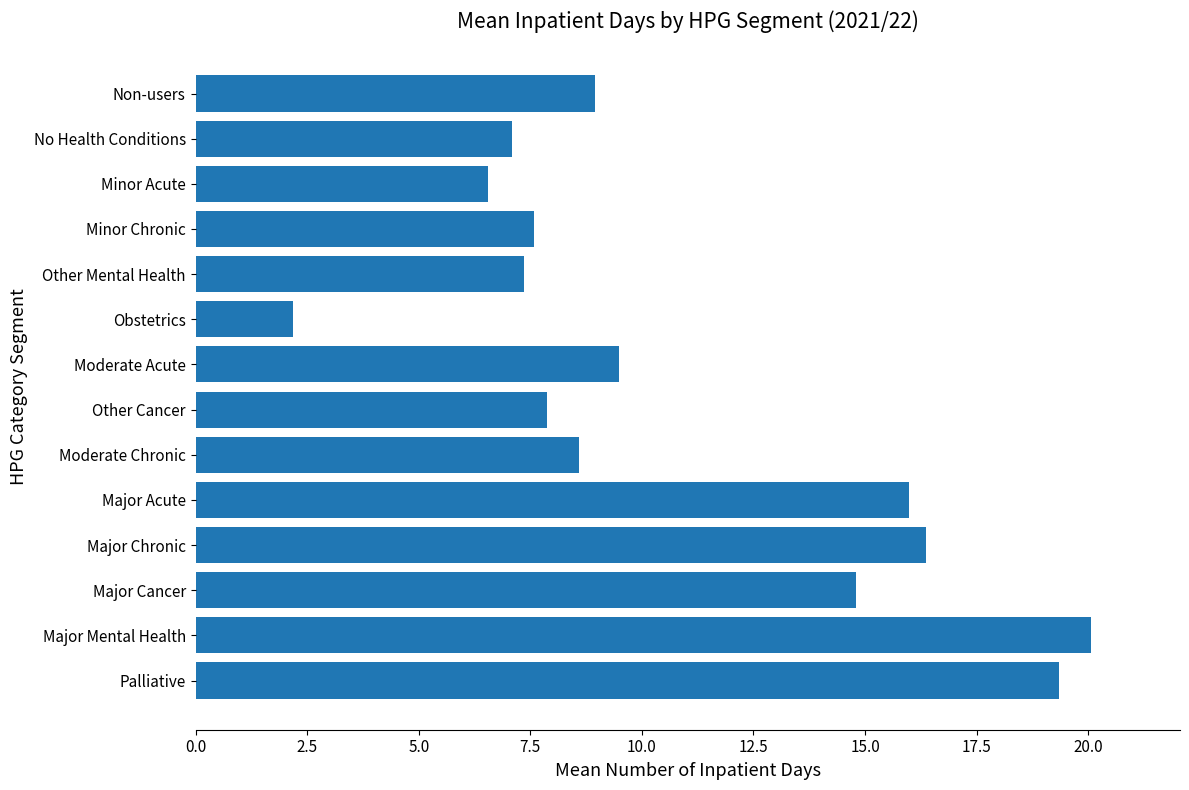

Reading bottom to top, list all the values displayed in this chart.

19.3	20.1	14.8	16.4	16.0	8.6	7.9	9.5	2.2	7.4	7.6	6.6	7.1	9.0